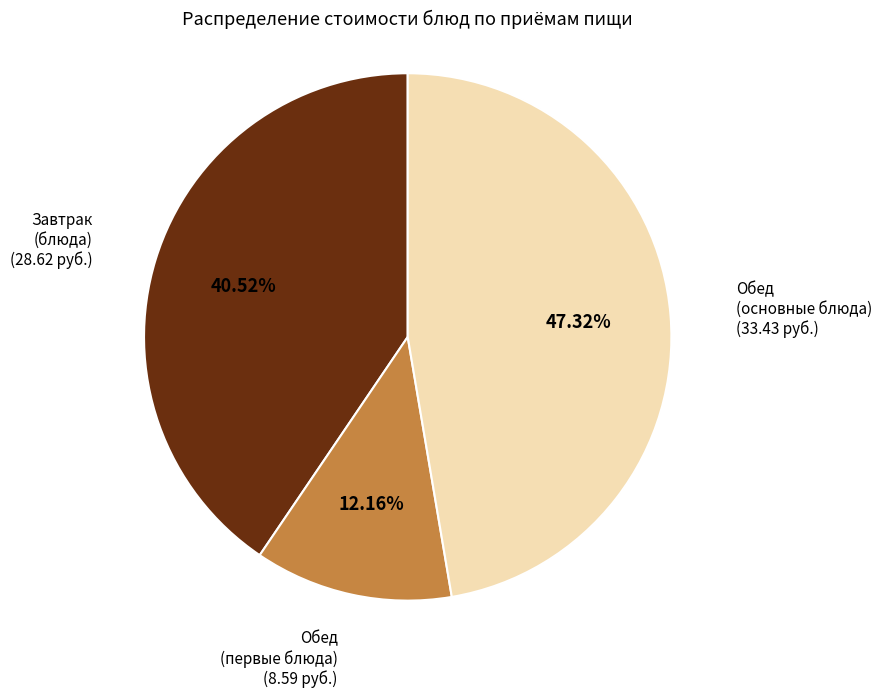

What is the smallest slice in the pie chart?

Обед (первые блюда)